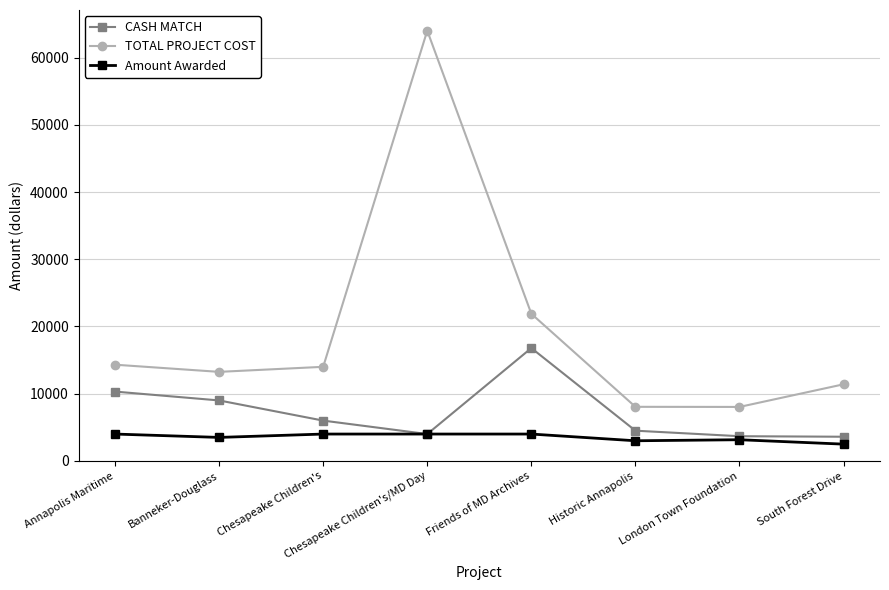

What is the difference between the TOTAL PROJECT COST values at South Forest Drive and Friends of MD Archives?

10491.0